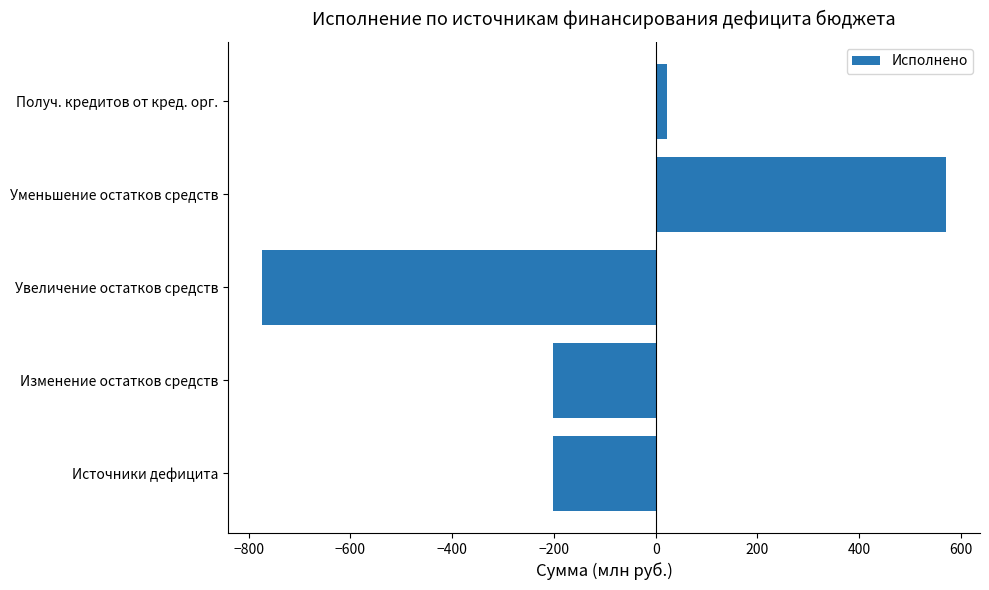

What is the difference between the maximum and minimum values?

1343.4